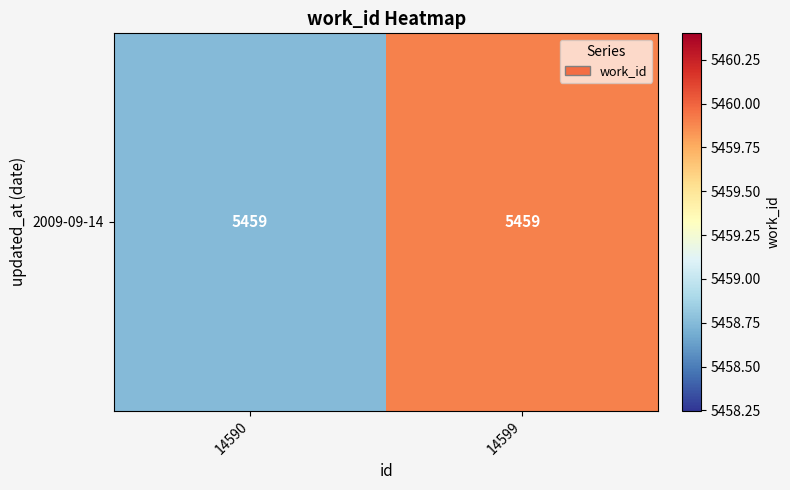

Rank the categories by value from highest to lowest.

14599, 14590